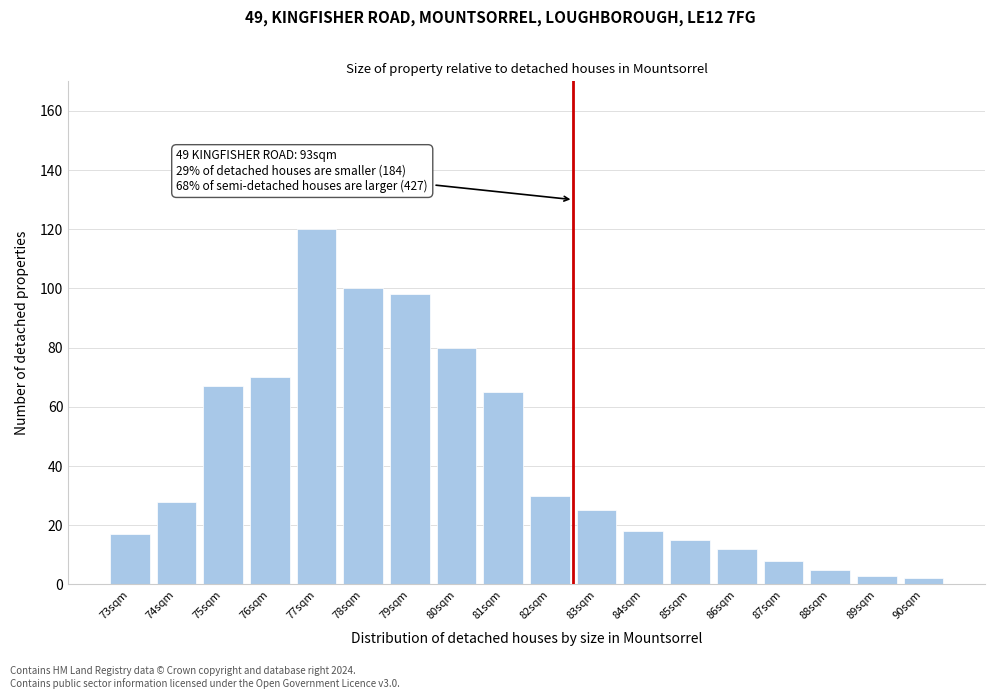

Reading left to right, extract all data points from this chart.

17	28	67	70	120	100	98	80	65	30	25	18	15	12	8	5	3	2